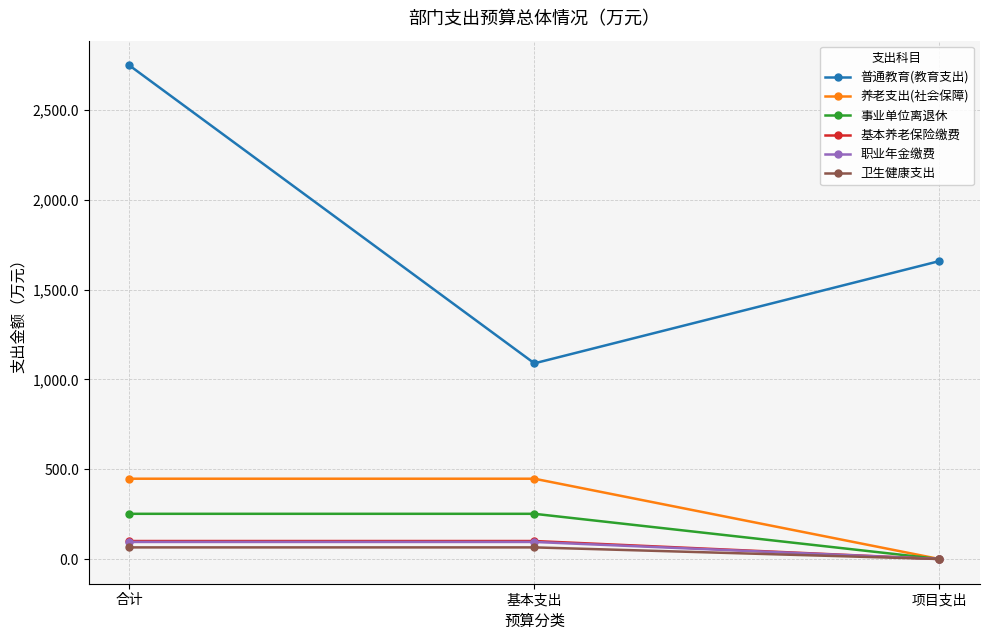

Which category has the highest value across all series?

合计